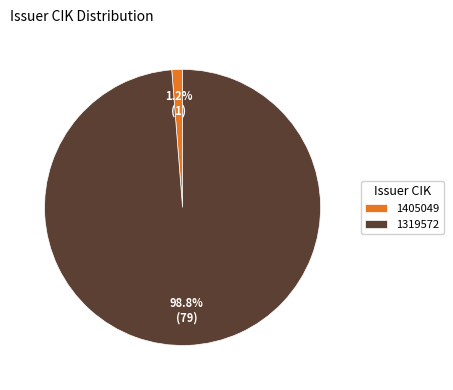

What is the total percentage of 1319572 and 1405049?

100.0%